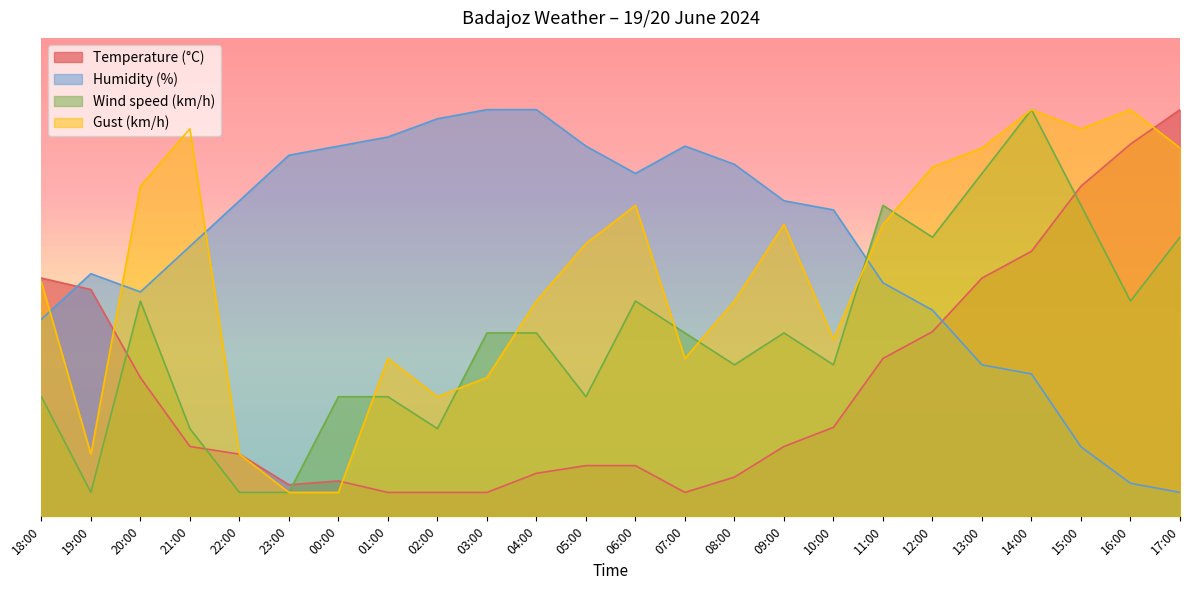

What is the value of the Temperature (°C) point at the 12th from the left?

10.6